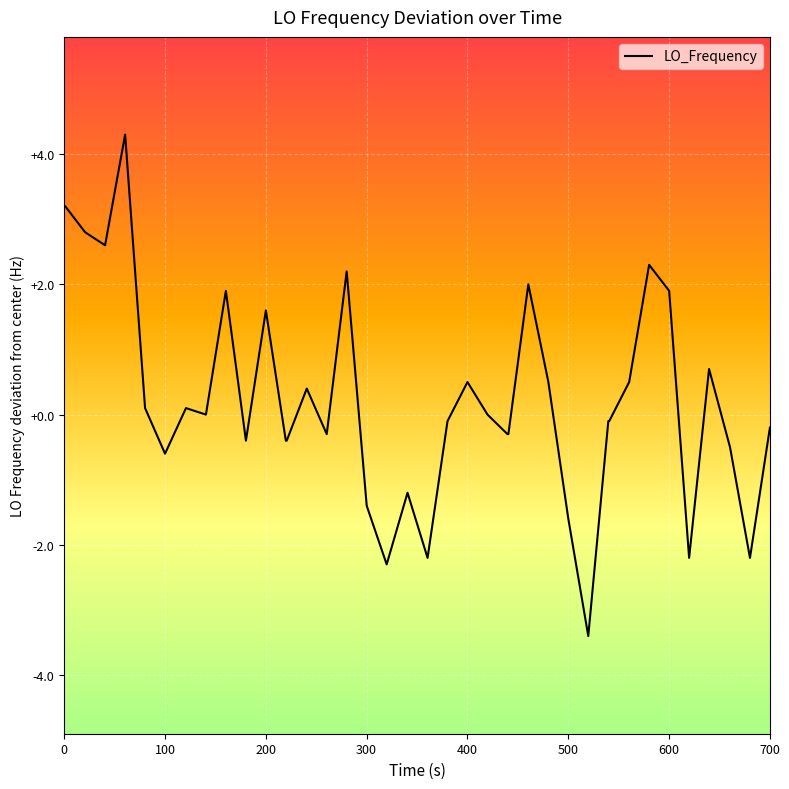

What is the difference between the maximum and minimum values?

7.7